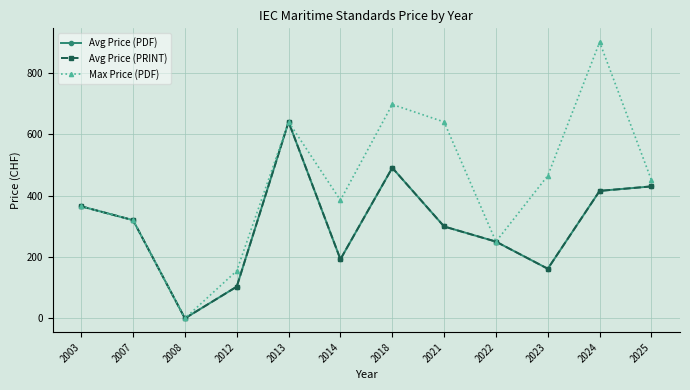

The value of Avg Price (PDF) at 2007 is 558.6. True or false?

False